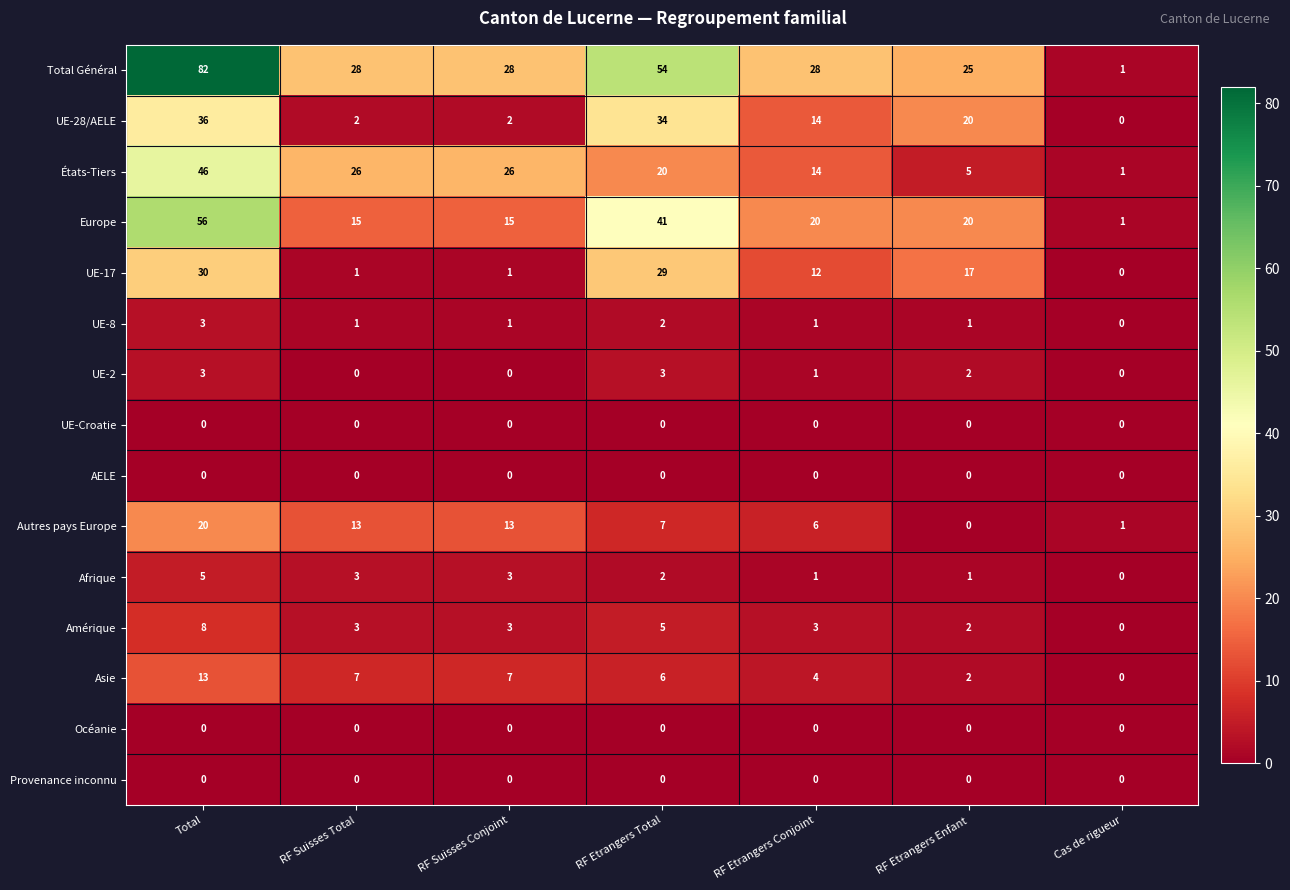

Where does the Autres pays Europe series first go above 7?

Total